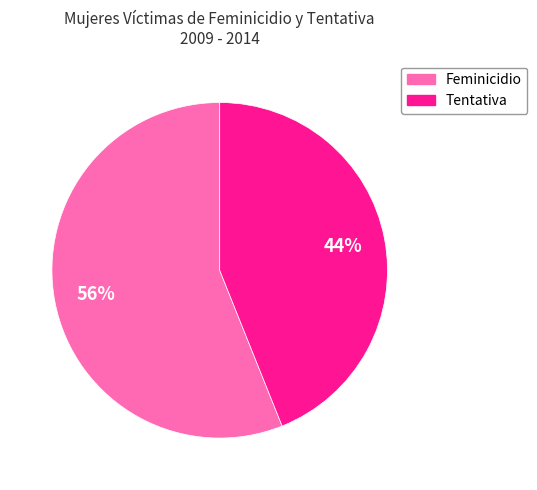

To the nearest percent, what is the average slice percentage?

50%